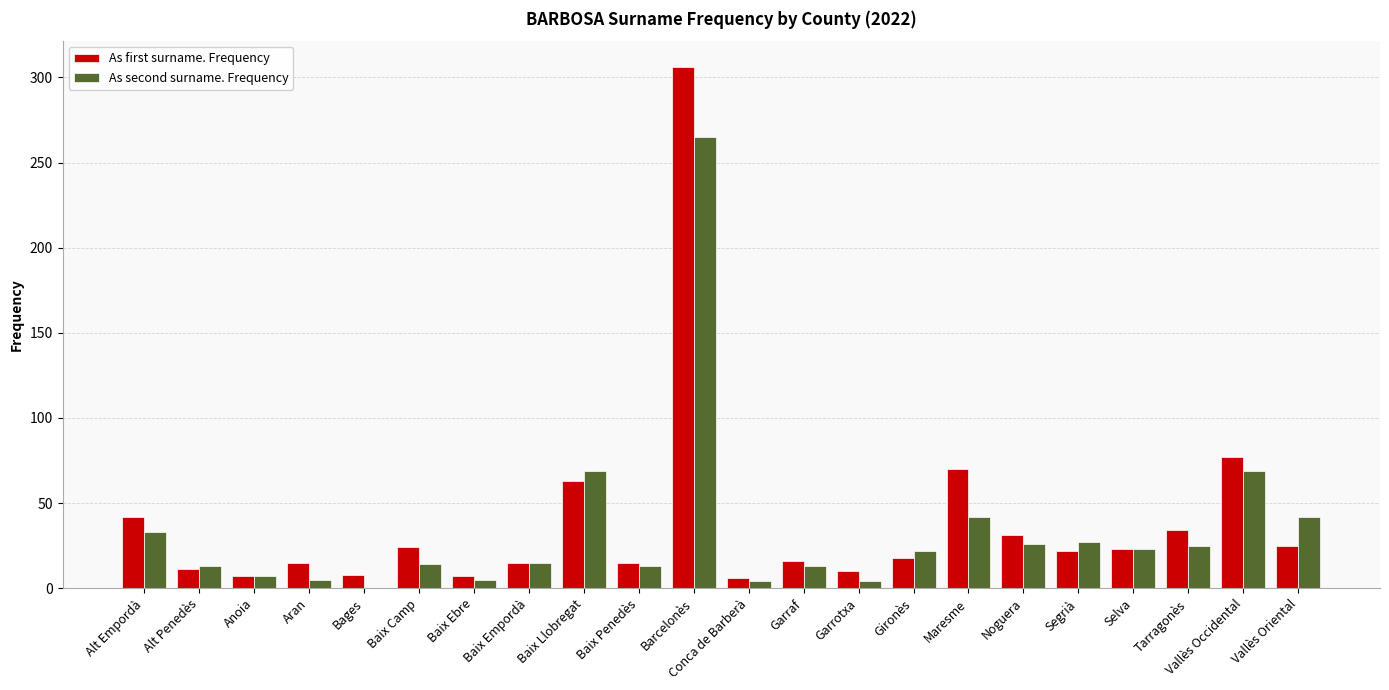

How many categories are shown in the chart?

22